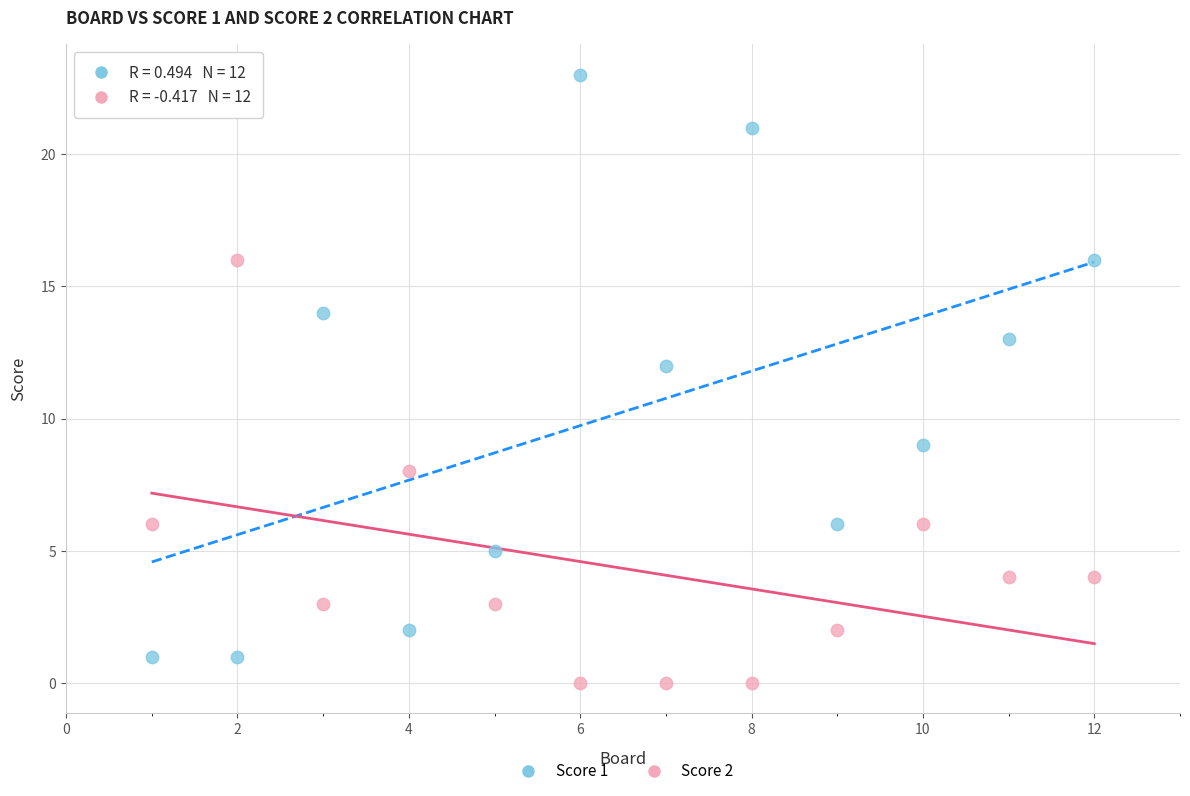

Which series contains the highest Y value?

Score 1